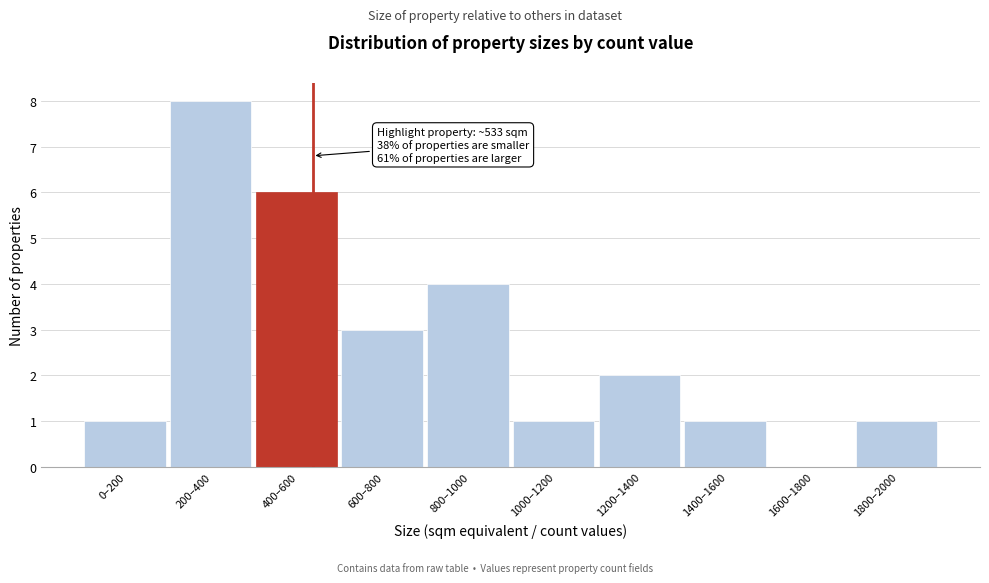

Reading right to left, list all the values displayed in this chart.

1800–2000=1	1600–1800=0	1400–1600=1	1200–1400=2	1000–1200=1	800–1000=4	600–800=3	400–600=6	200–400=8	0–200=1